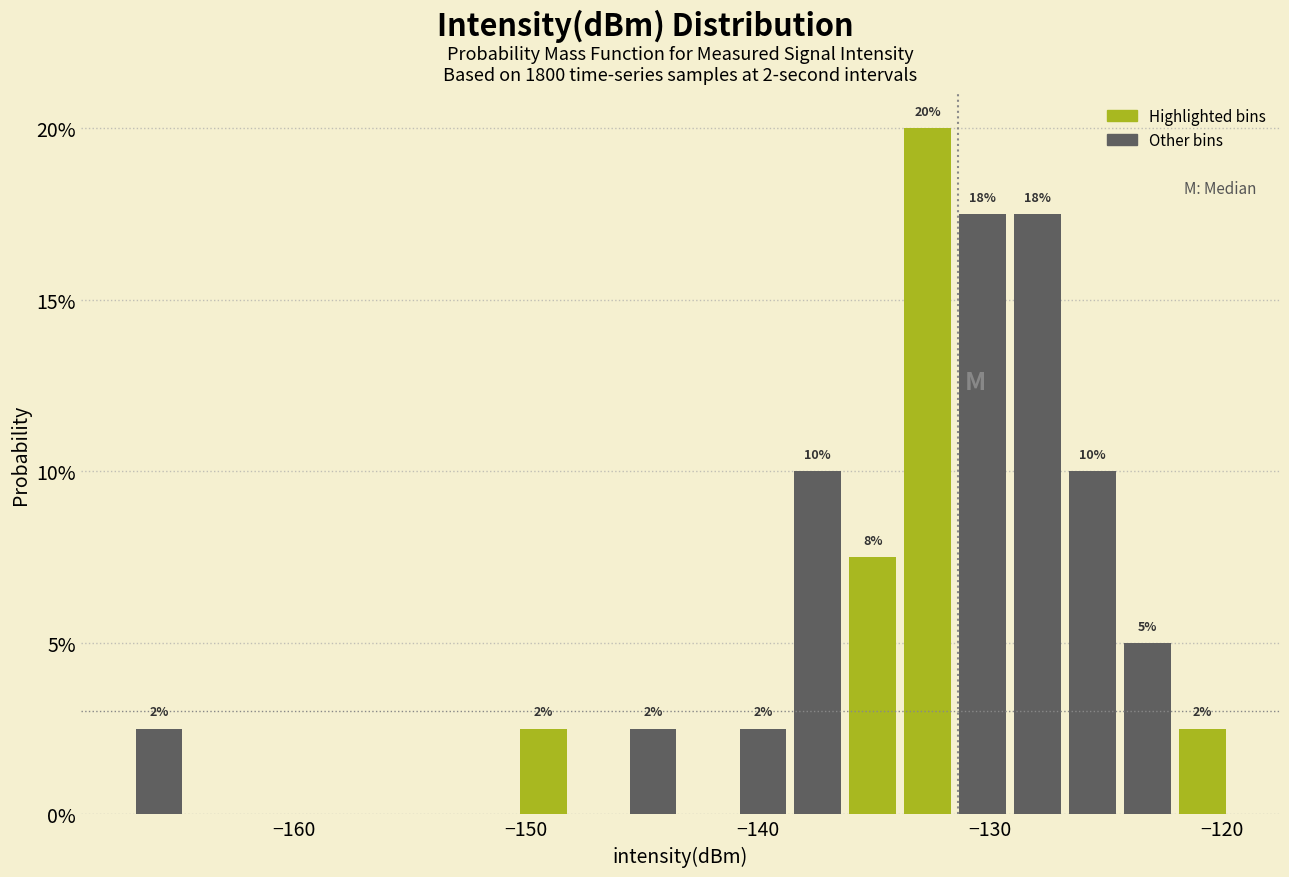

Around what value on the x-axis is the tallest bar? Give the approximate position of its centre, as read against the axis.

-133